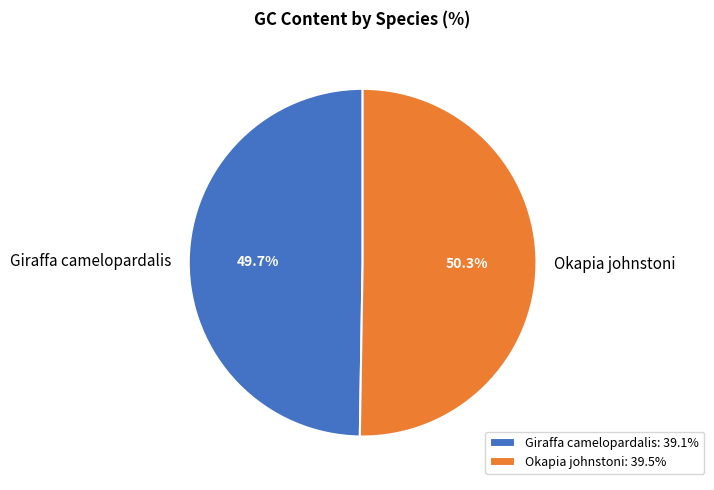

To the nearest percent, what is the difference between the largest and smallest slice percentages?

1%